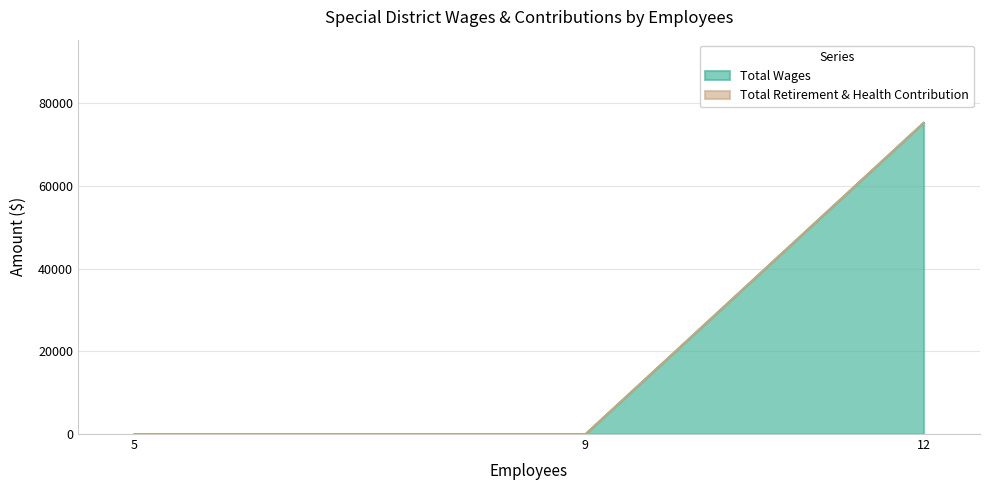

What is the difference between the maximum and minimum values in the Total Wages series?

75358